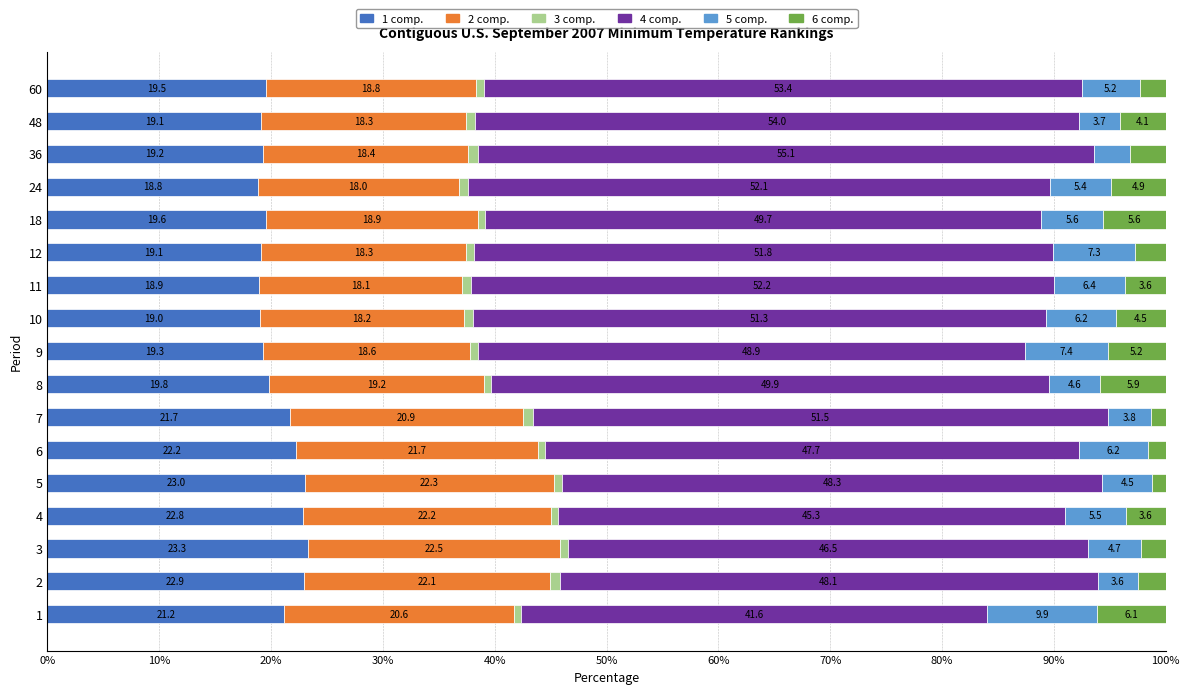

What is the total value across all series at 3?

100.0